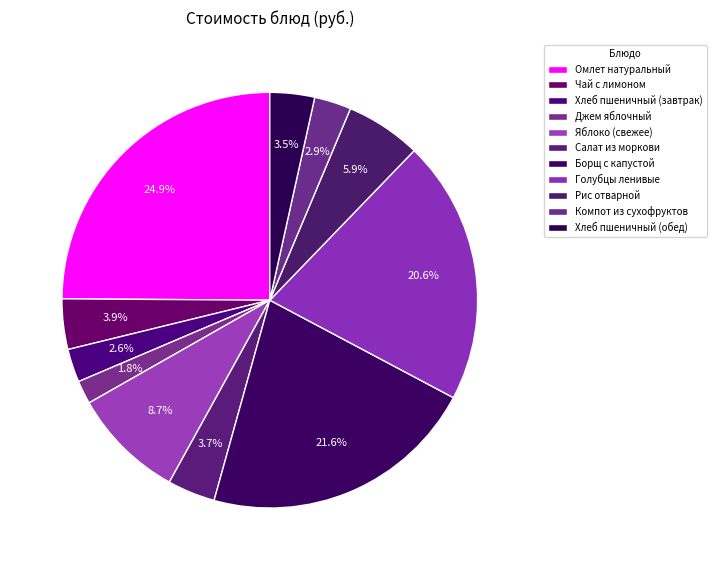

Does Чай с лимоном represent more than half of the total?

No